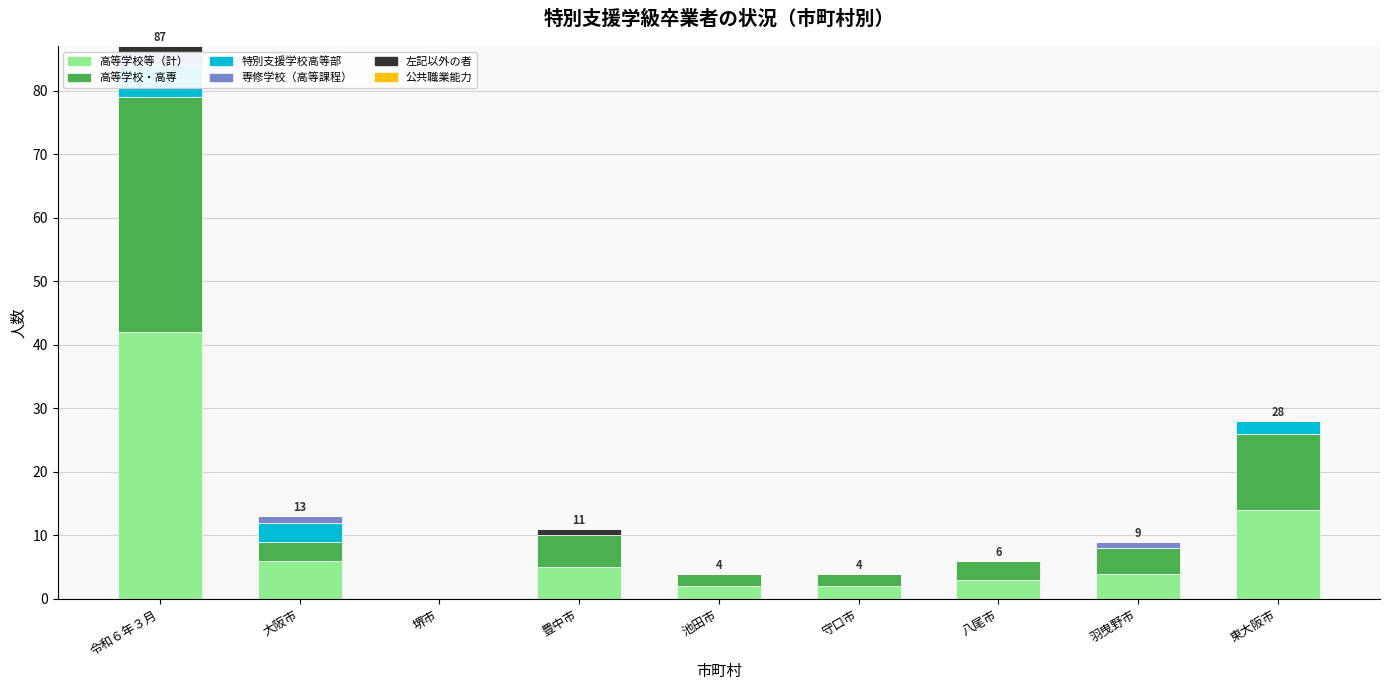

List the labels in order of 専修学校（高等課程） value, smallest first.

堺市, 豊中市, 池田市, 守口市, 八尾市, 東大阪市, 大阪市, 羽曳野市, 令和６年３月